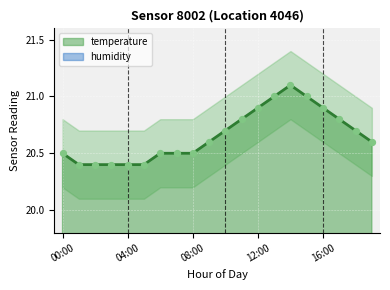

Between 06:00 and 10:00, which is larger?

10:00